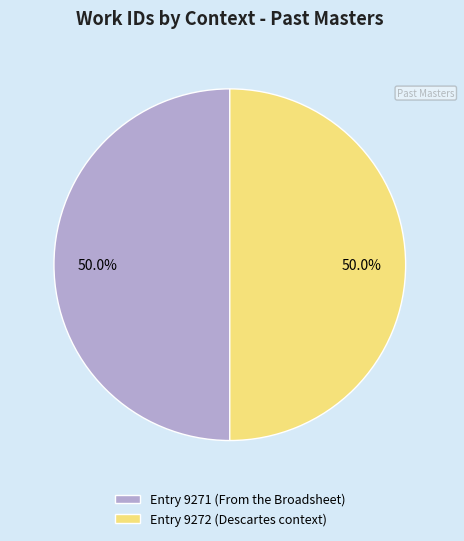

What portion of the pie excludes Entry 9272 (Descartes context)?

50.0%